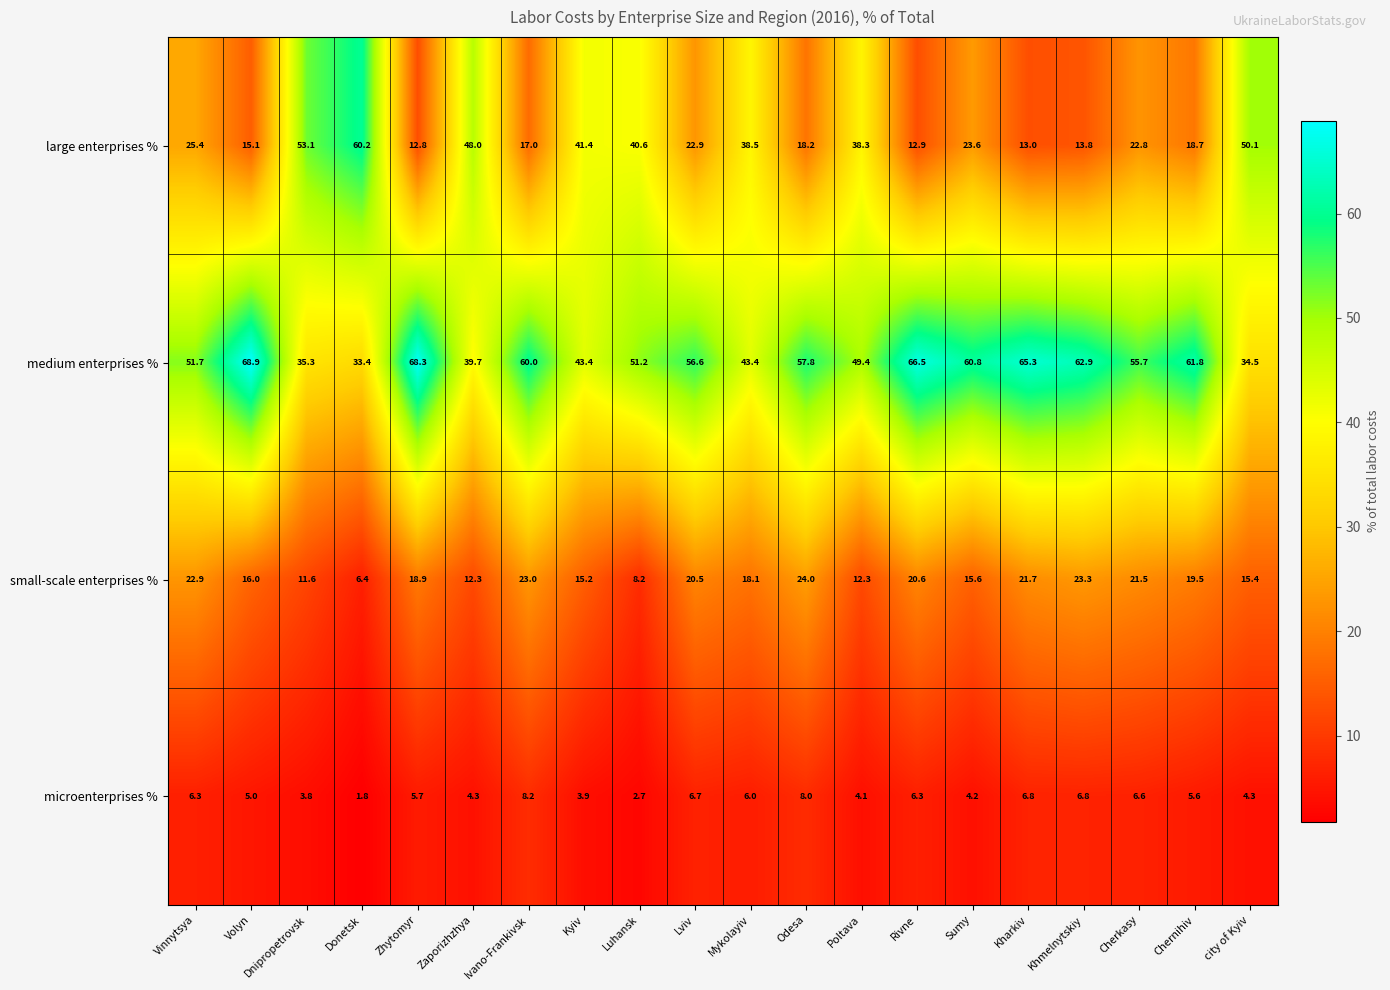

What is the lowest value of the large enterprises % series?

12.8